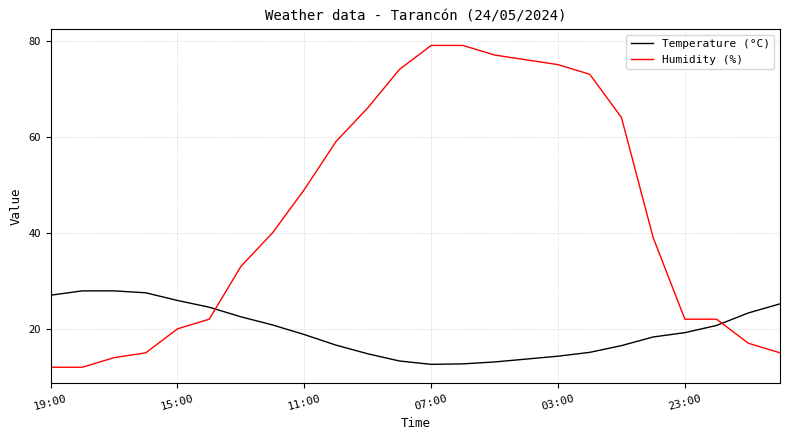

What is the highest value of the Humidity (%) series?

79.0